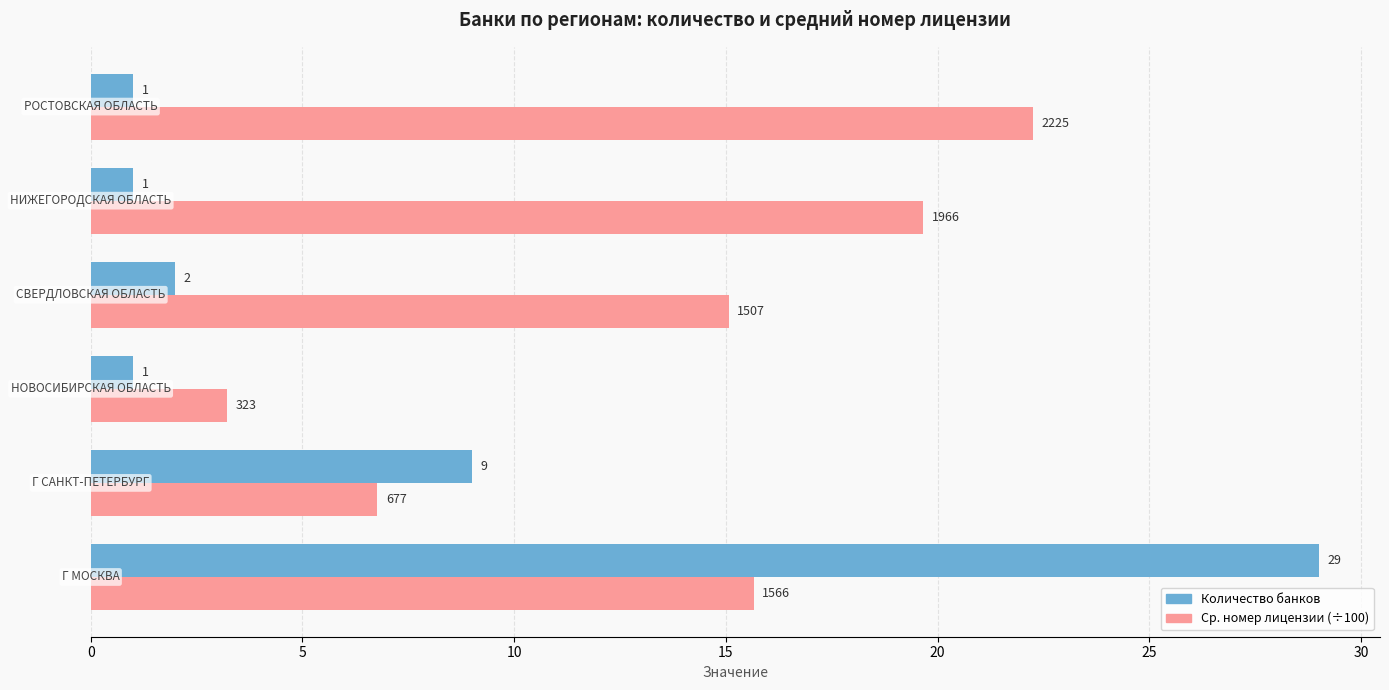

What is the smallest value displayed?

1.0